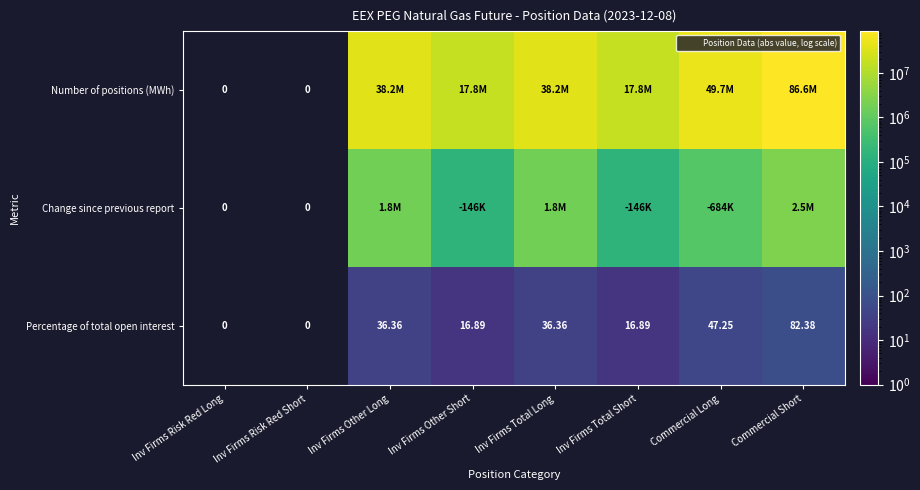

The Change since previous report series shows 521288.0 at Inv Firms Total Long. True or false?

False